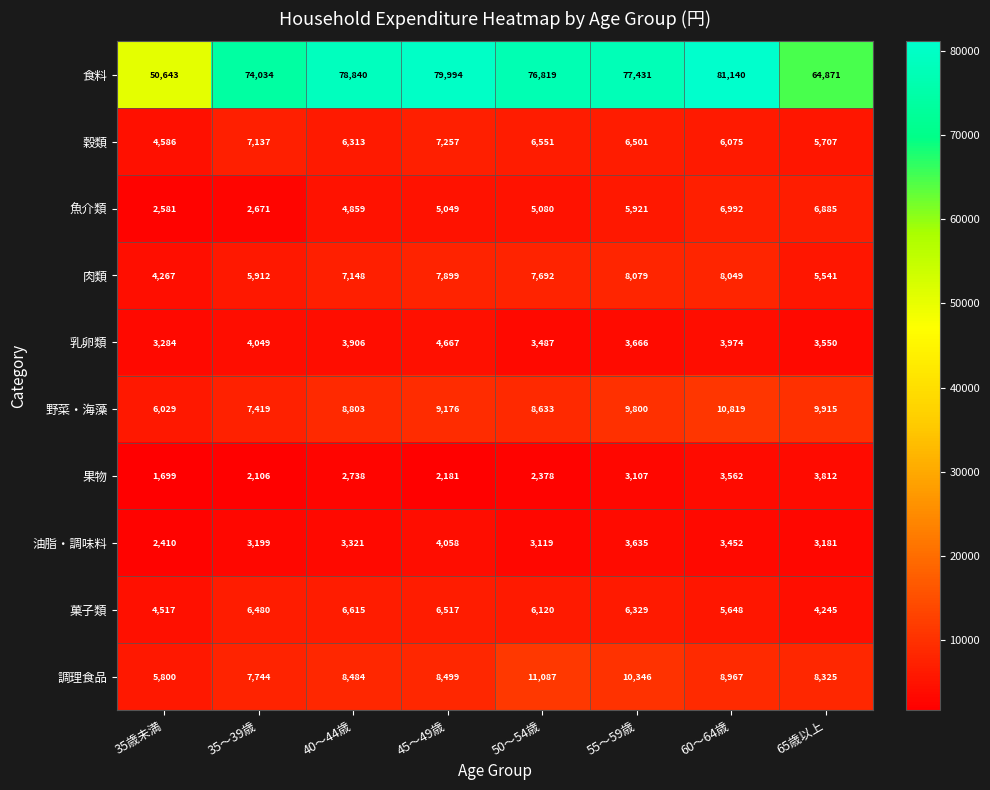

The 野菜・海藻 series shows 9176 at 45～49歳. True or false?

True